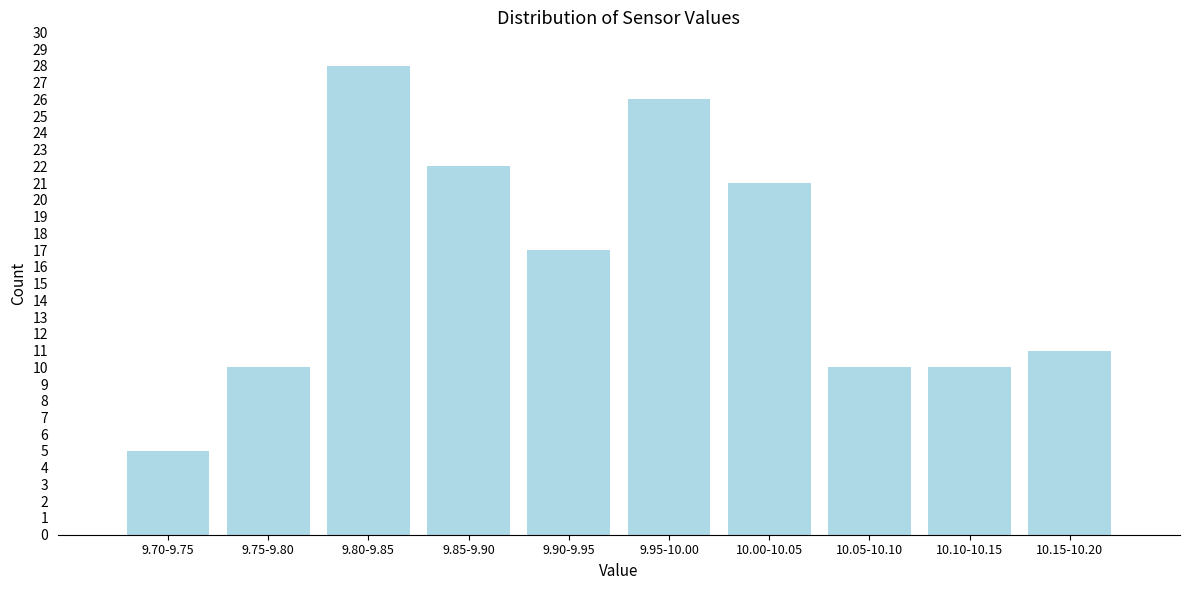

Reading left to right, extract all data points from this chart.

5	10	28	22	17	26	21	10	10	11